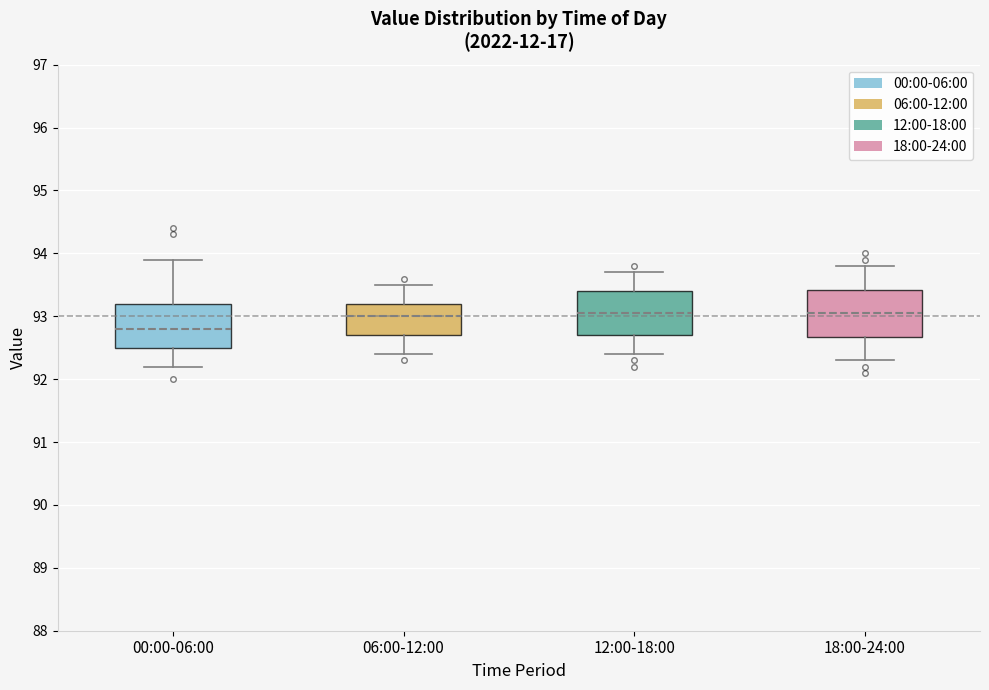

Where is the lower edge of the box for 12:00-18:00 on the y-axis? The values are not printed on the chart, so give them approximately, as read against the axis.

92.7